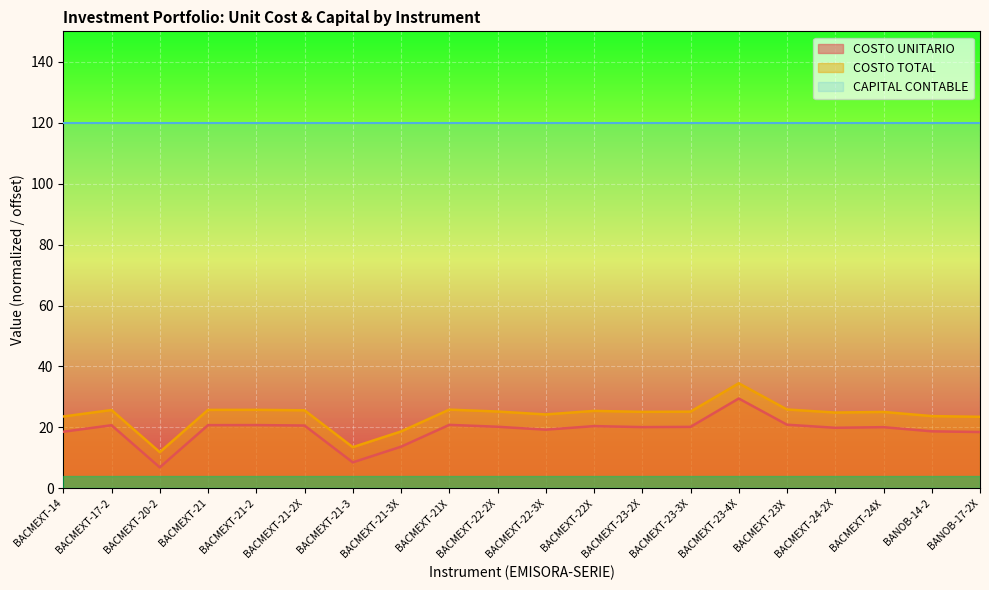

Is it true that COSTO TOTAL equals 24.9 at BACMEXT-24-2X?

True